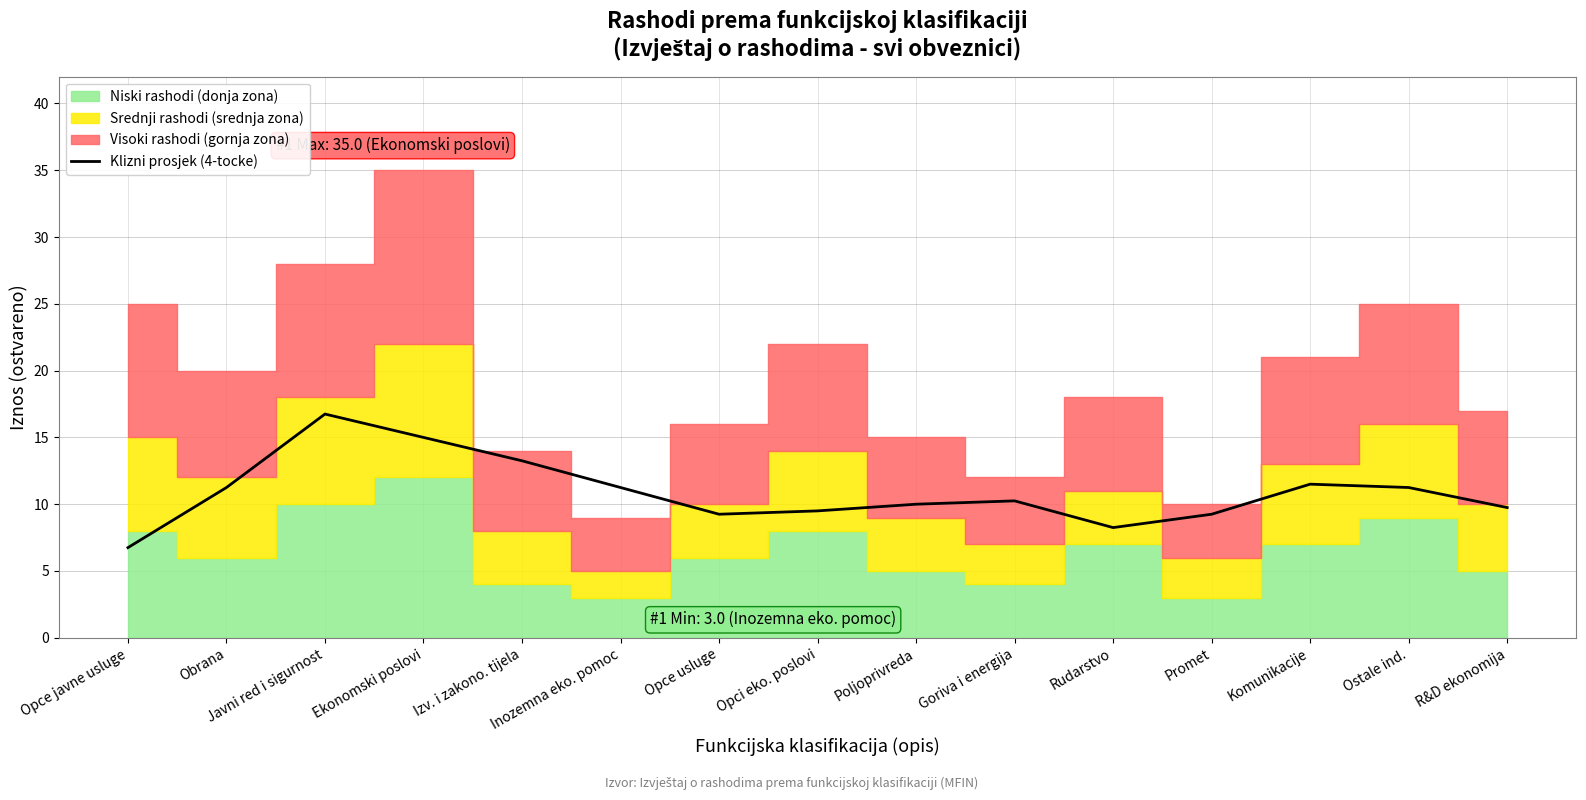

What is the maximum value for Klizni prosjek (4-tocke)?

16.8